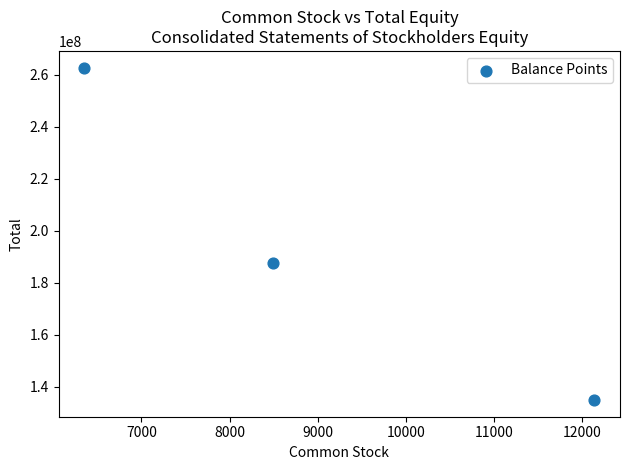

What is the average Y value?

195029180